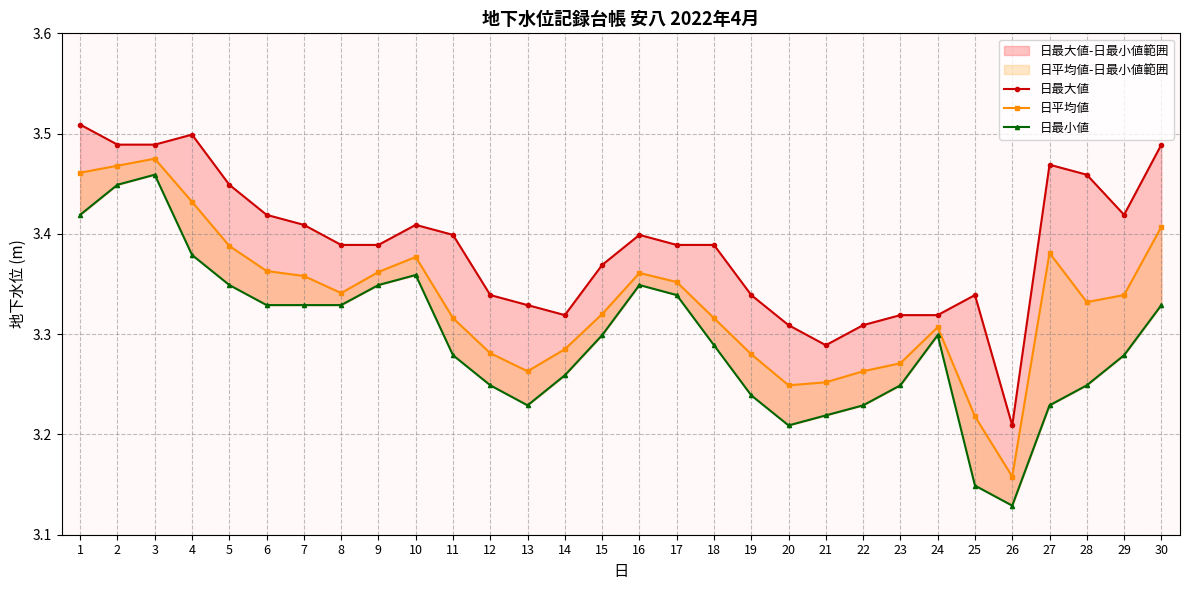

How many lines are shown in the chart?

3